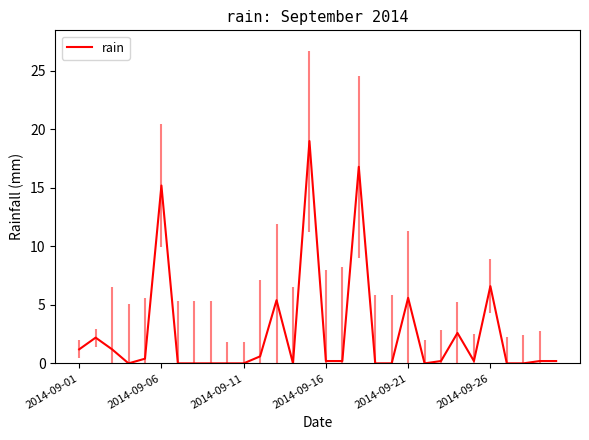

What is the greatest value displayed?

19.0